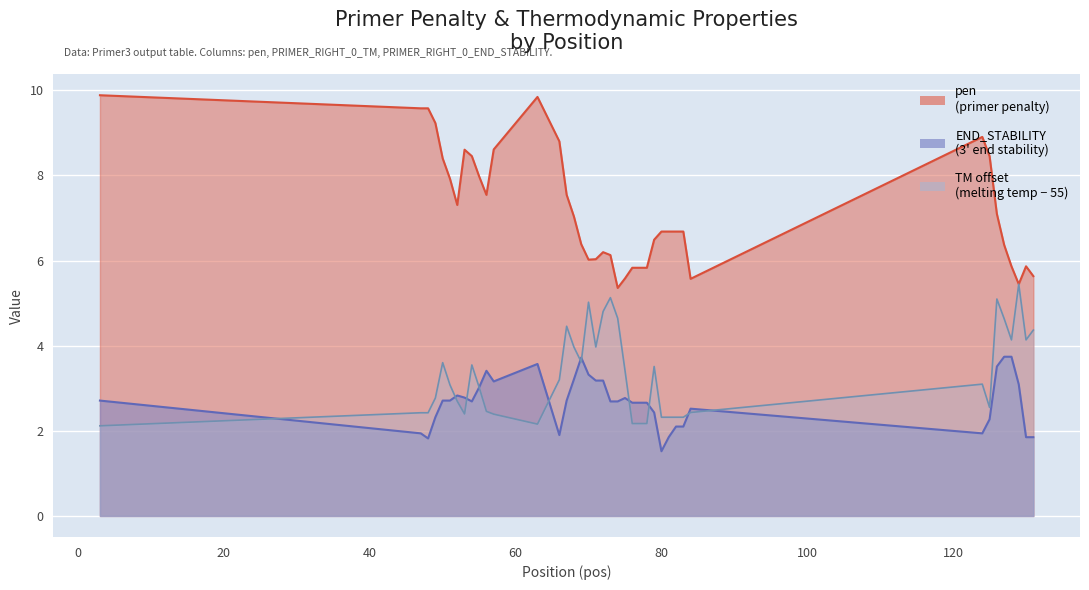

True or false: PRIMER_RIGHT_0_END_STABILITY and pen intersect in this chart.

False